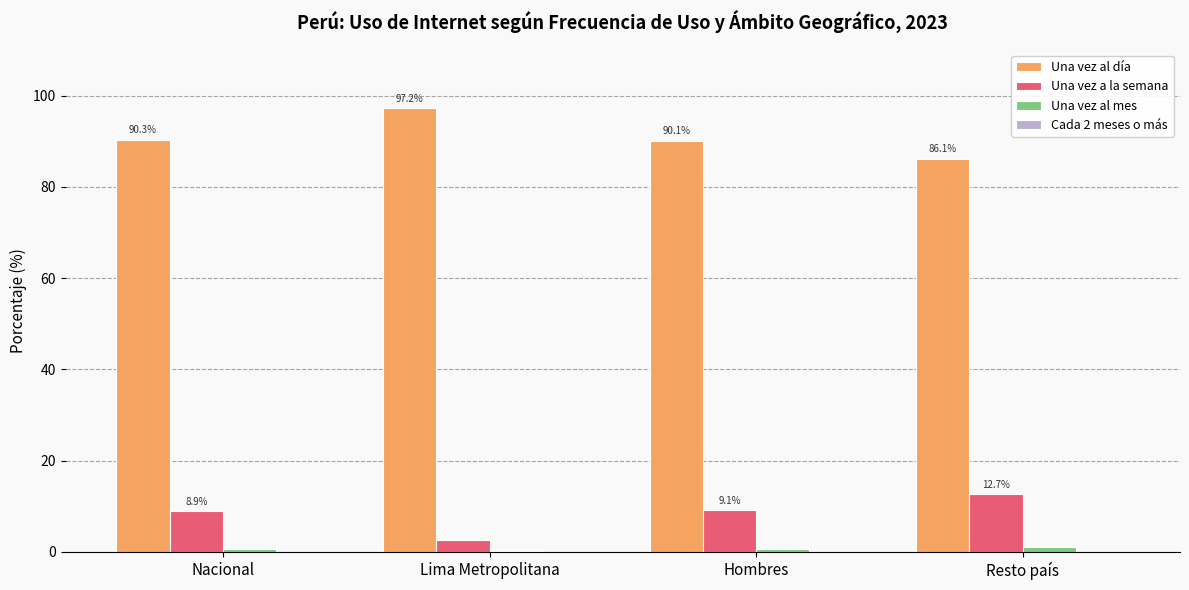

The Una vez al día series shows 19.6 at Hombres. True or false?

False